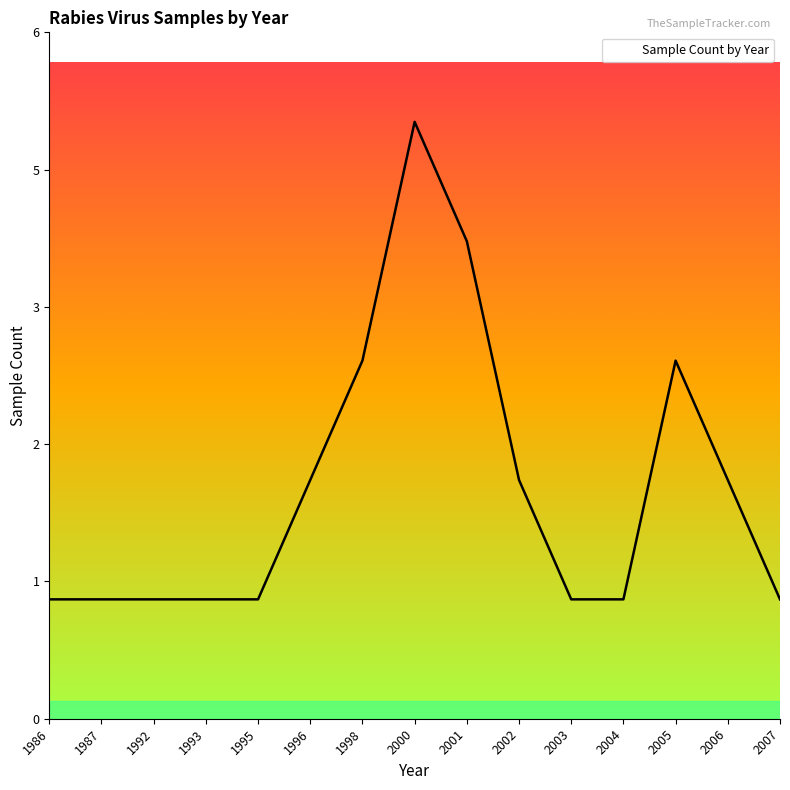

What value does the data have at 1986?

1